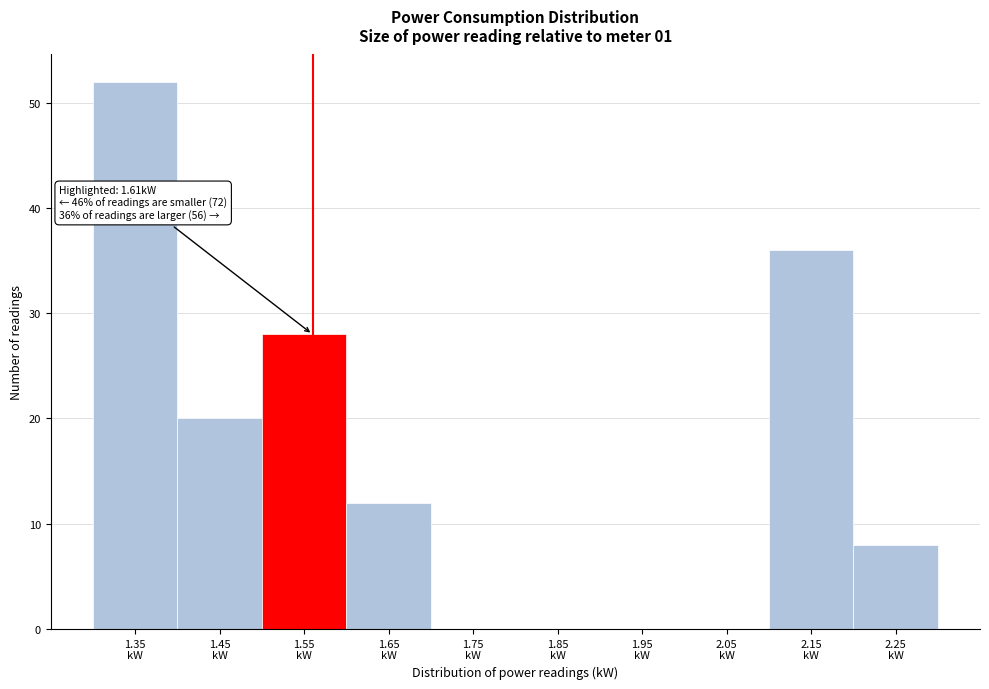

What is the sum of all values?

156